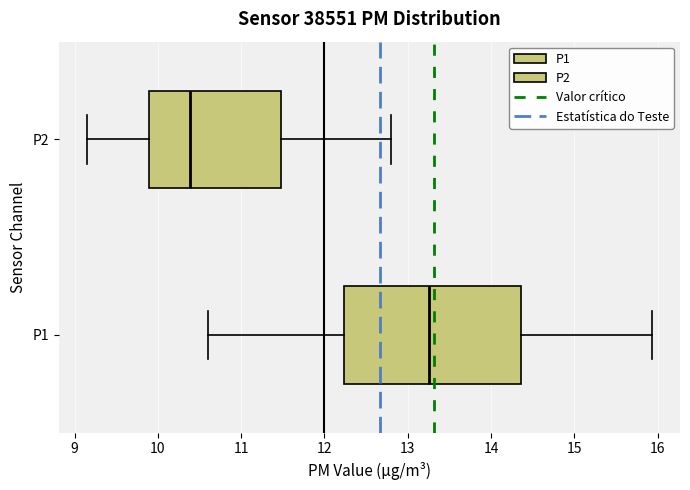

Which box has the furthest to the right median line?

P1